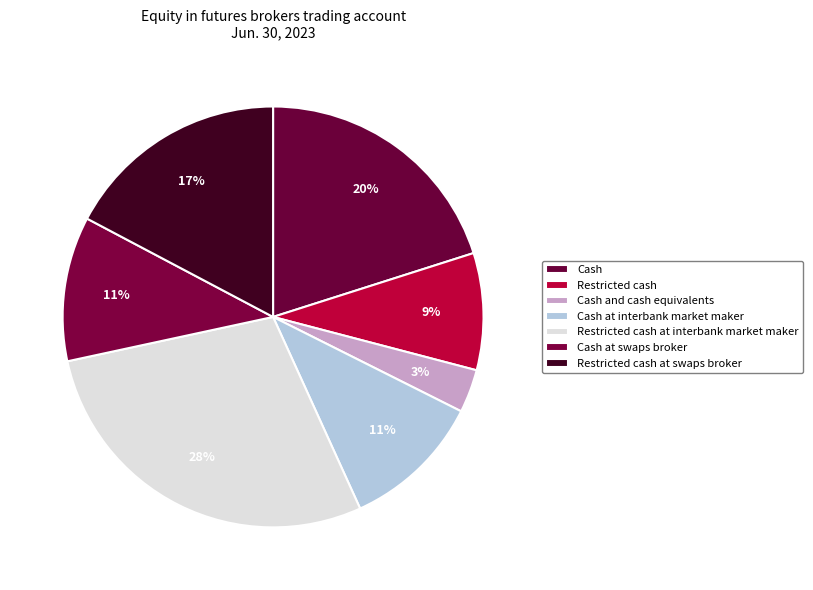

Approximately how many times larger is the value at Cash at swaps broker compared to Cash at interbank market maker?

1.0